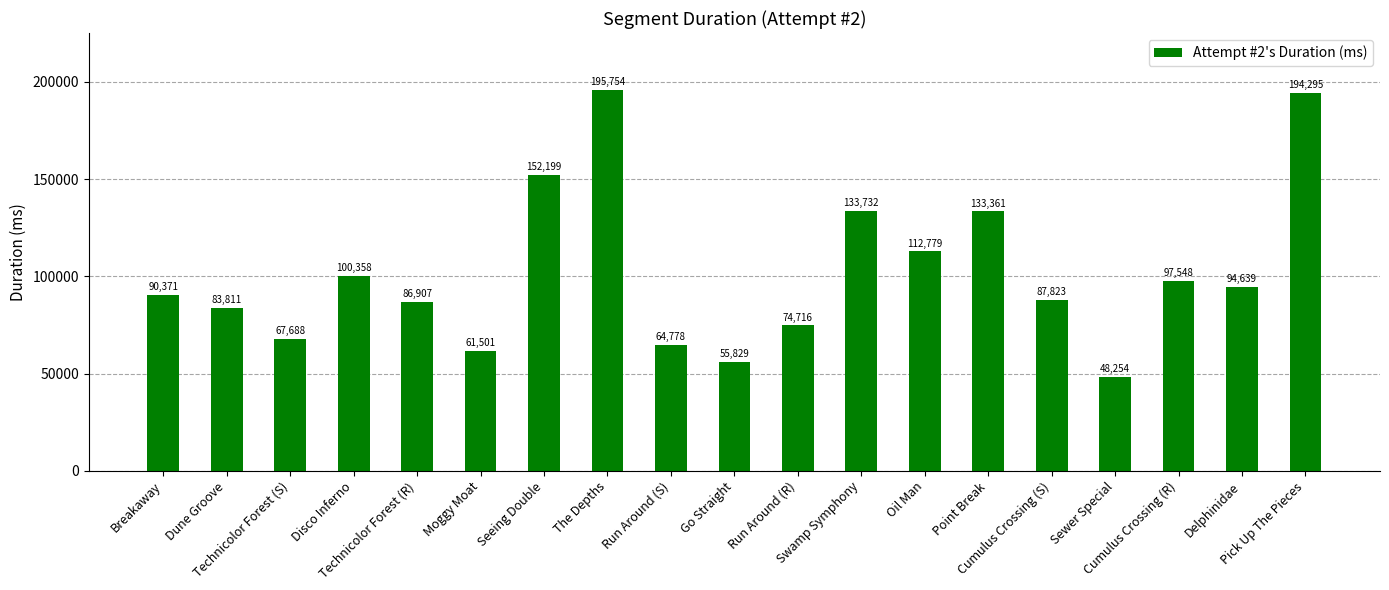

At which label is the value closest to 122004?

Oil Man